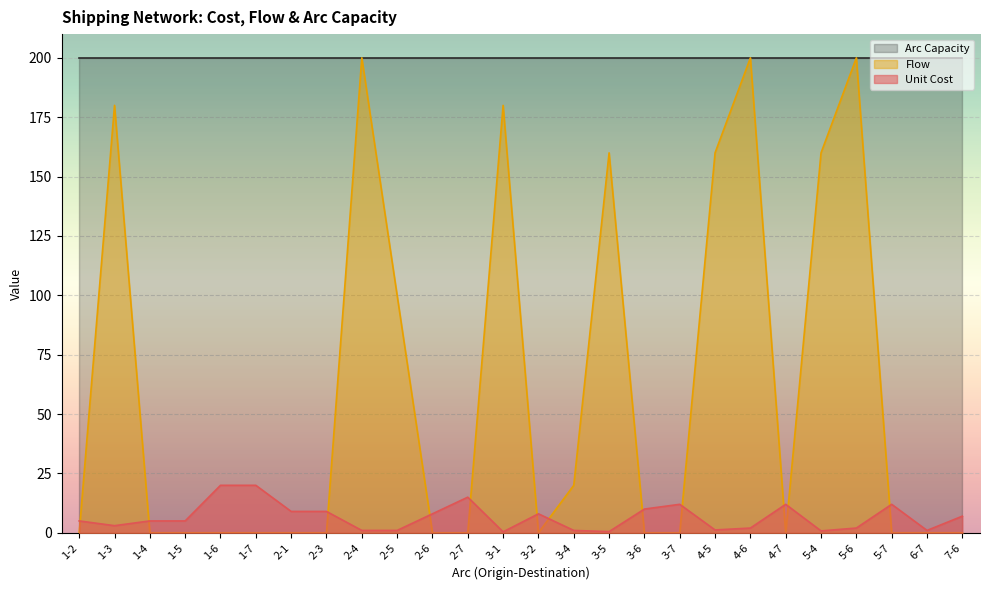

How many intersections are there between Flow and Unit Cost?

12